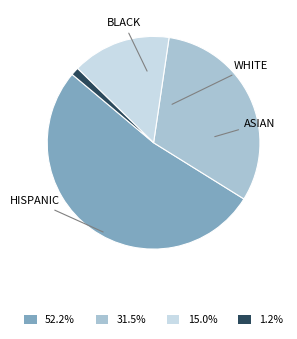

Approximately how many times larger is the value at 15.0% compared to 31.5%?

0.5